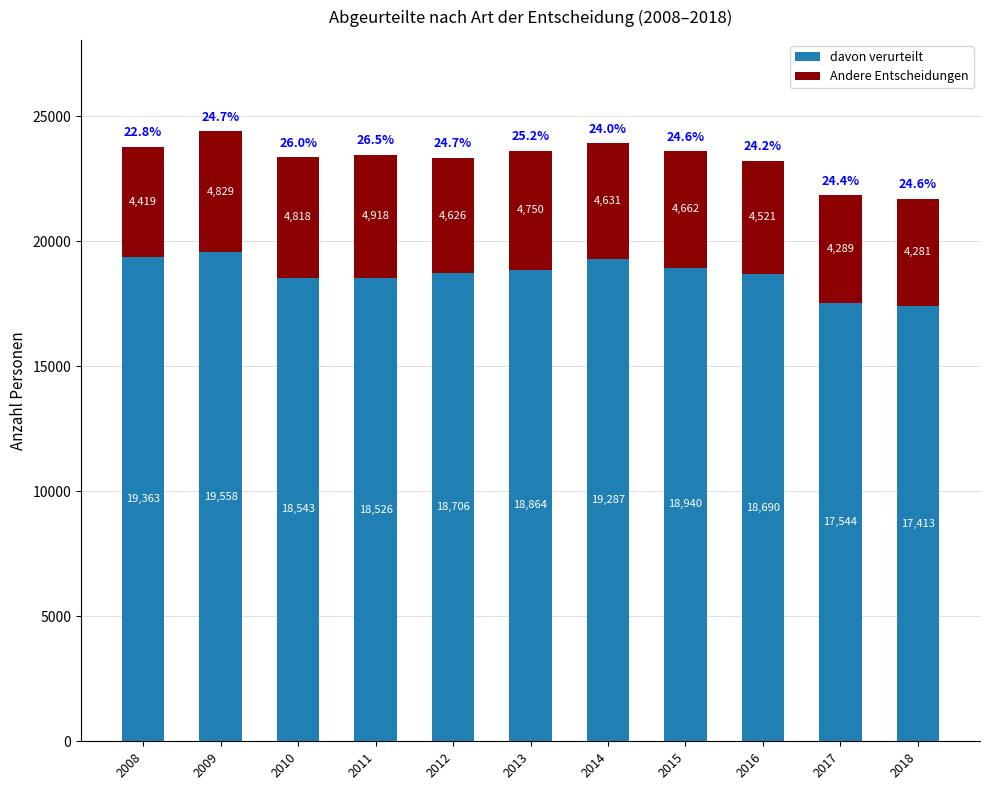

What is the minimum value for davon verurteilt?

17413